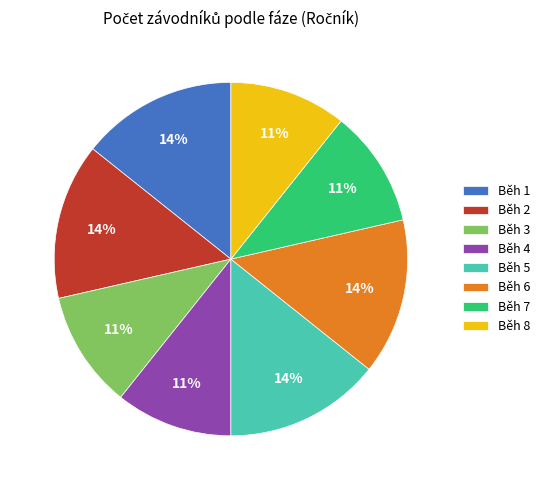

Does Běh 3 represent more than half of the total?

No